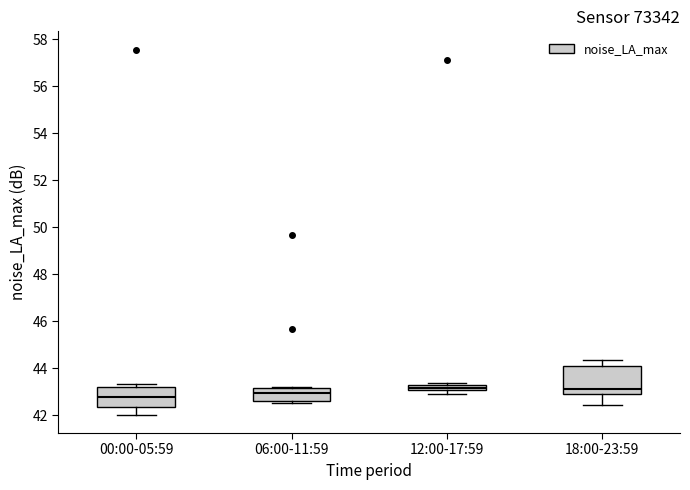

Which box is the tallest, from its lower edge to its upper edge?

18:00-23:59